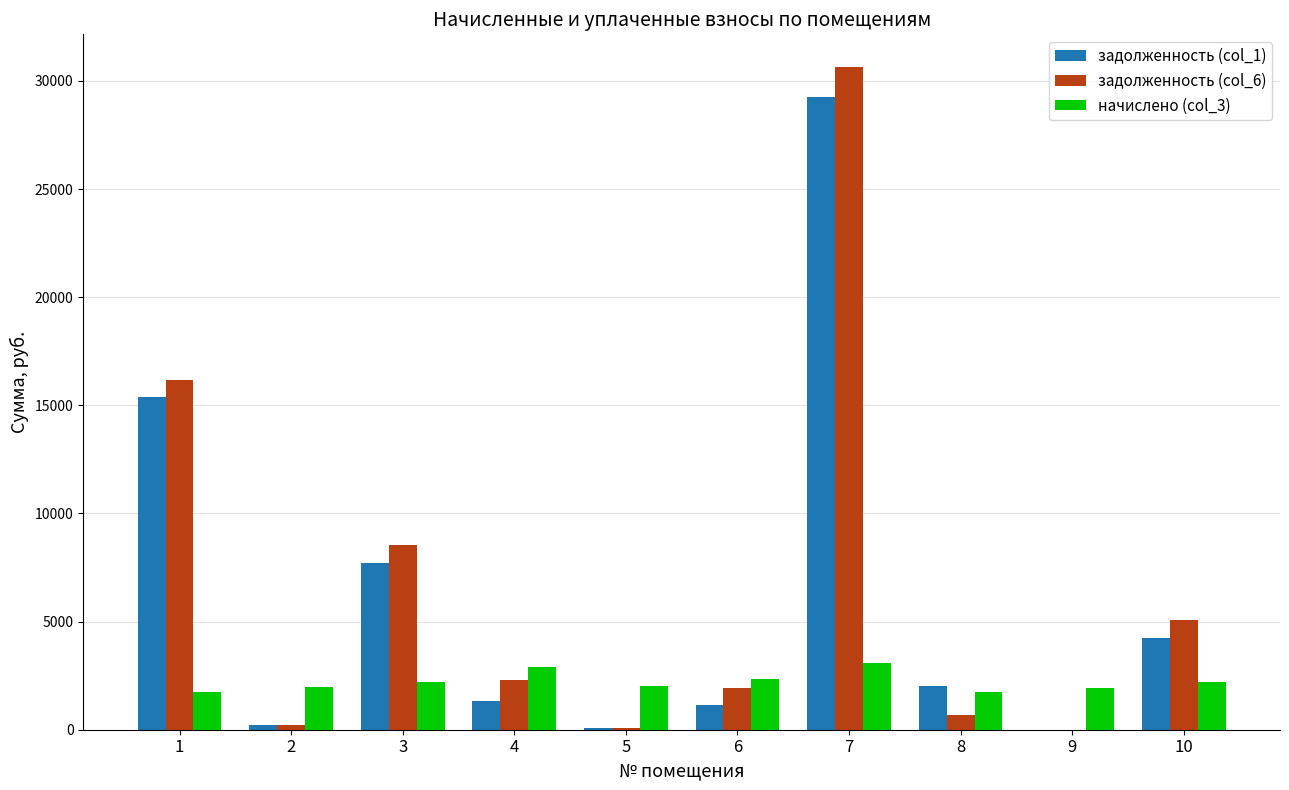

What is the total value across all series at 9?

1943.5